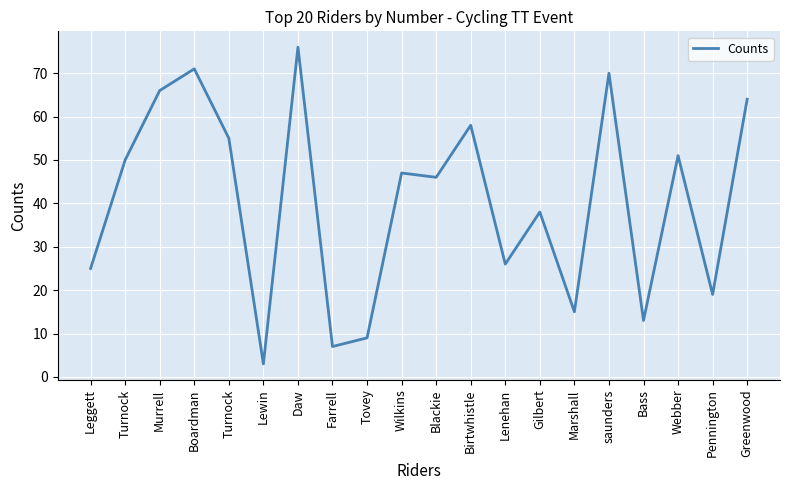

How many lines are shown in the chart?

1